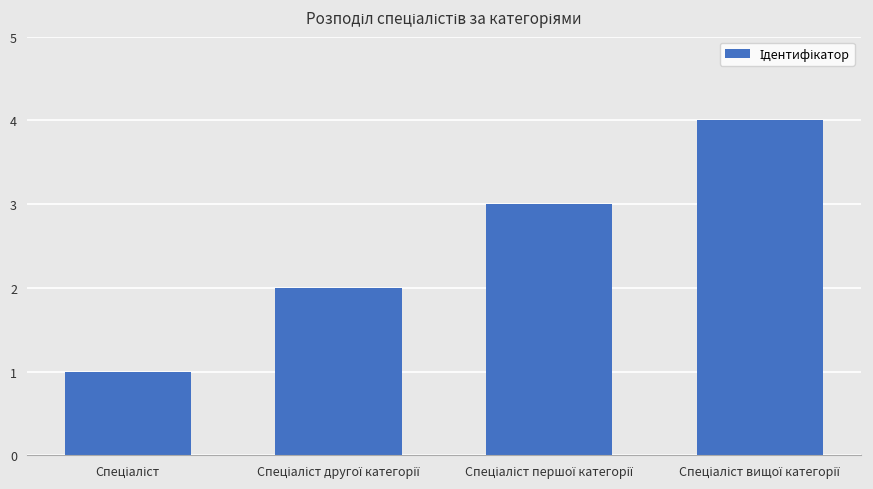

How many series are shown in this chart?

1